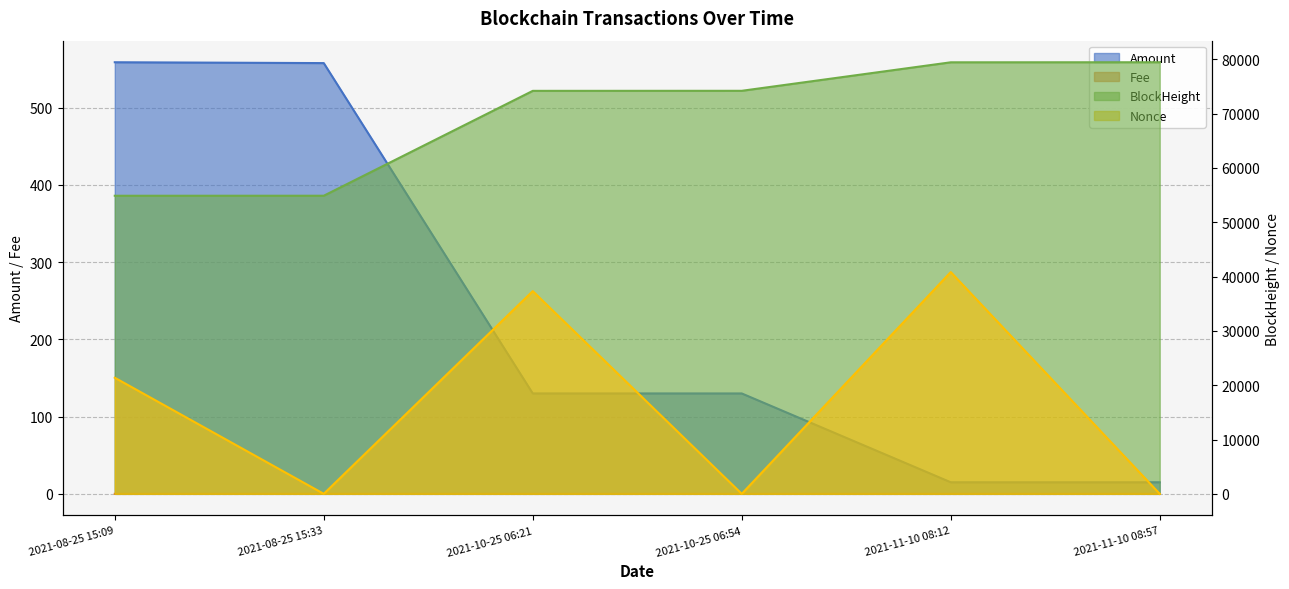

At which category does Nonce reach its first local valley?

2021-08-25 15:33